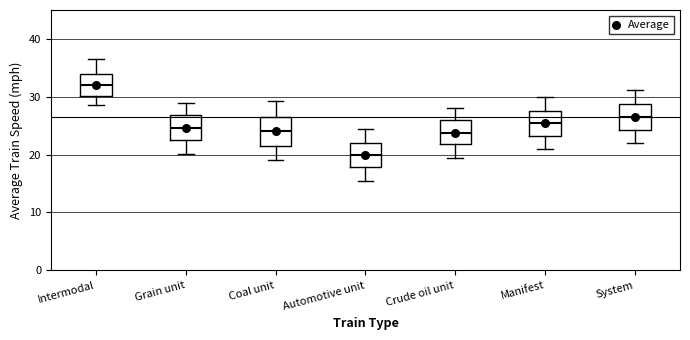

Which box's median line is the lowest?

Automotive unit